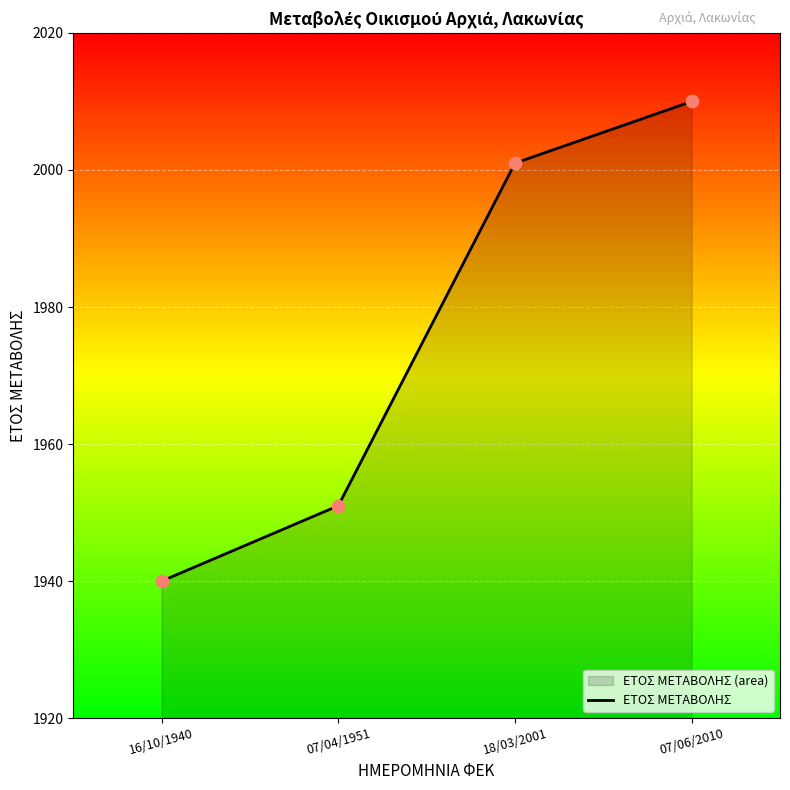

Which has a higher value, 18/03/2001 or 16/10/1940?

18/03/2001